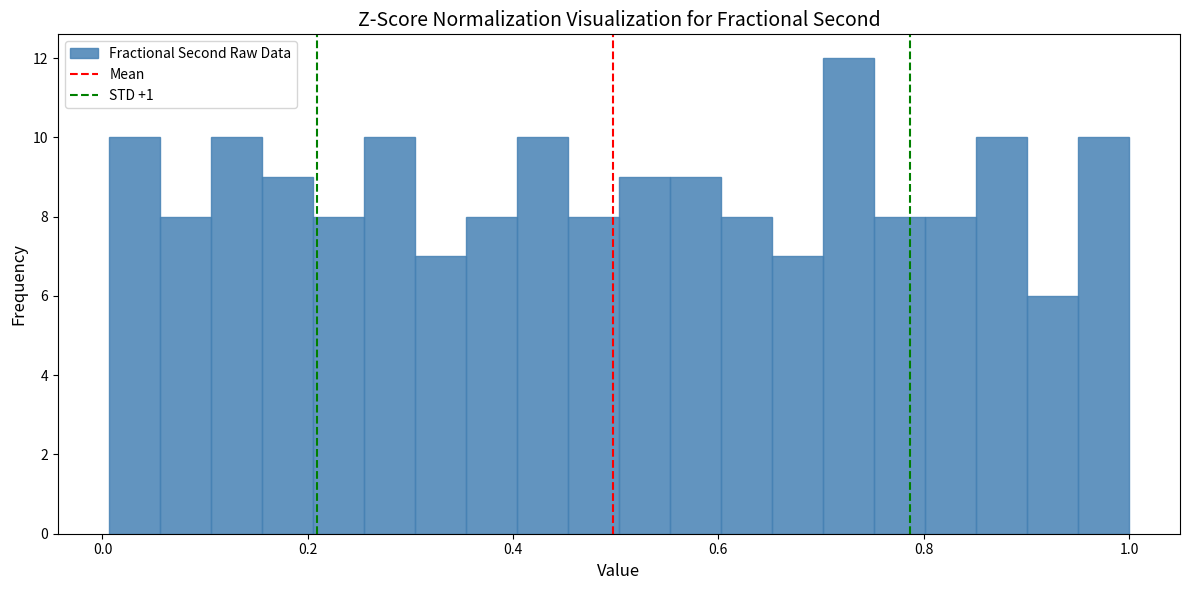

Around what value on the x-axis is the tallest bar? Give the approximate position of its centre, as read against the axis.

0.72